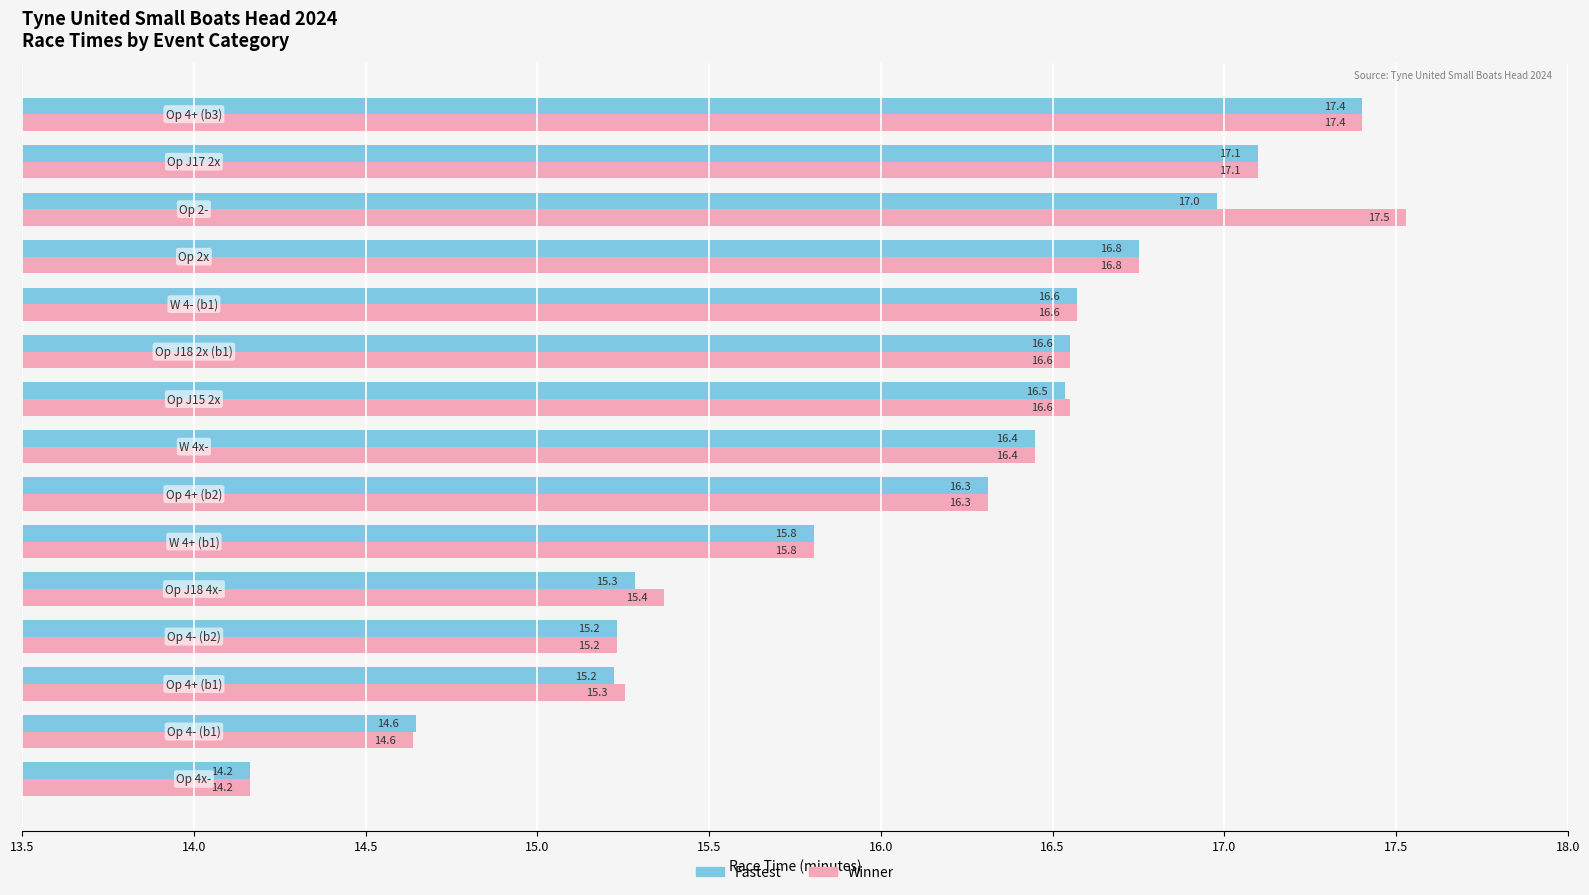

Which series has the widest spread of values?

Winner